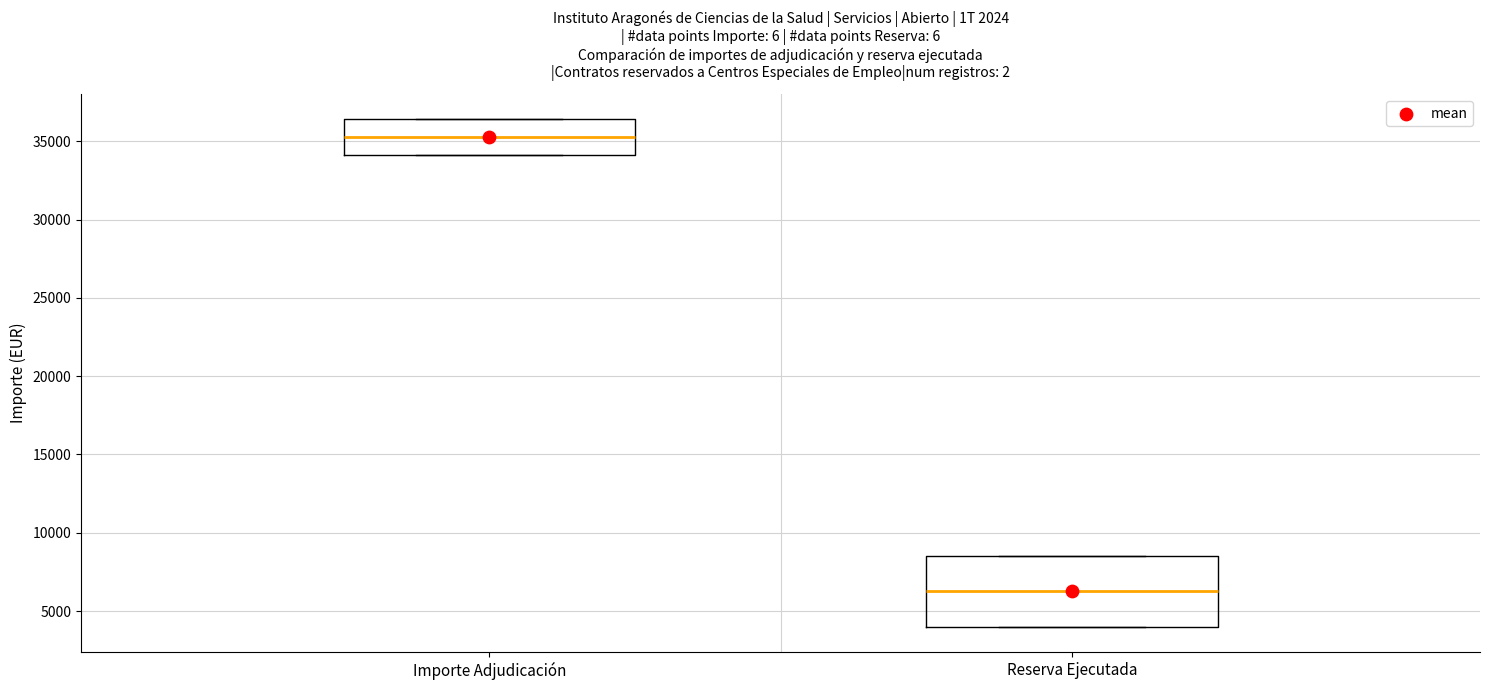

Comparing the boxes themselves (not the whiskers), which one is the tallest?

Reserva Ejecutada